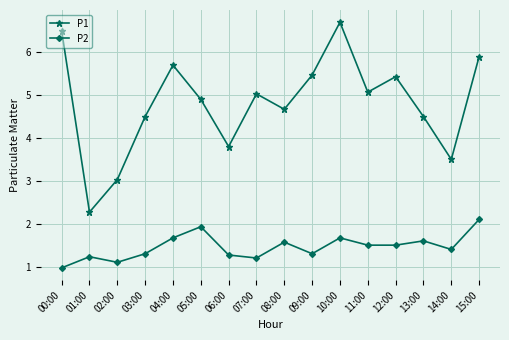

How many values in the P1 series are below 5?

8